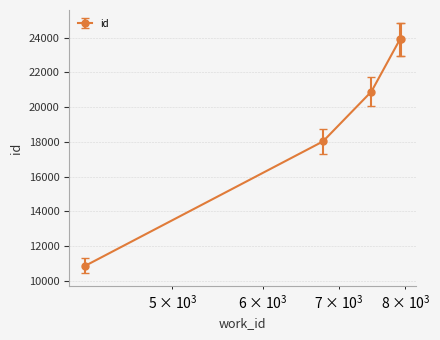

What is the difference between the maximum and minimum values?

13054